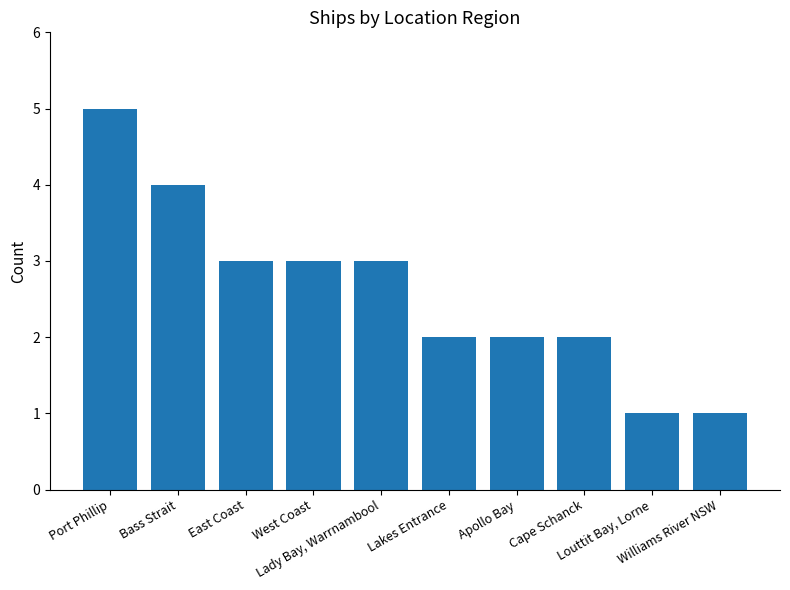

Are the bars grouped side by side (vs. stacked)?

No